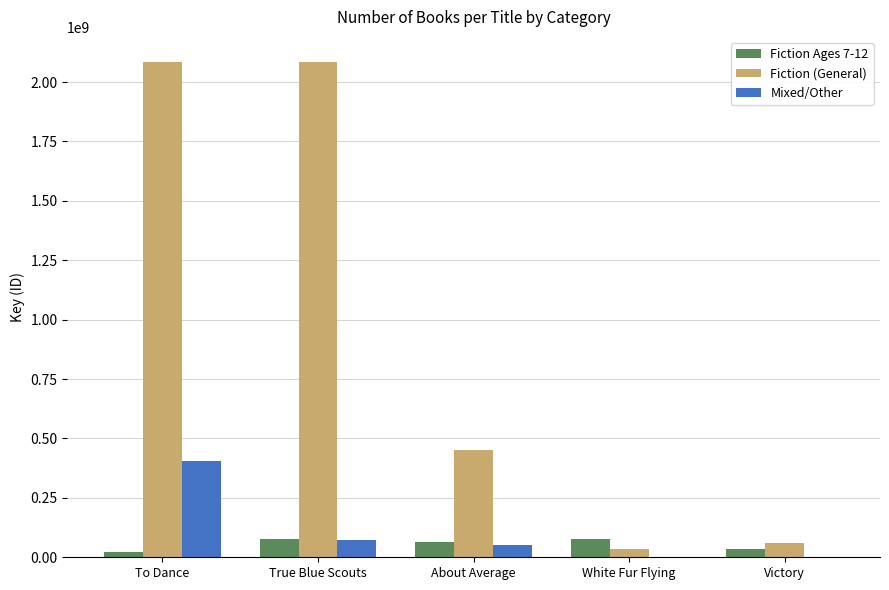

How many groups of bars are there?

5